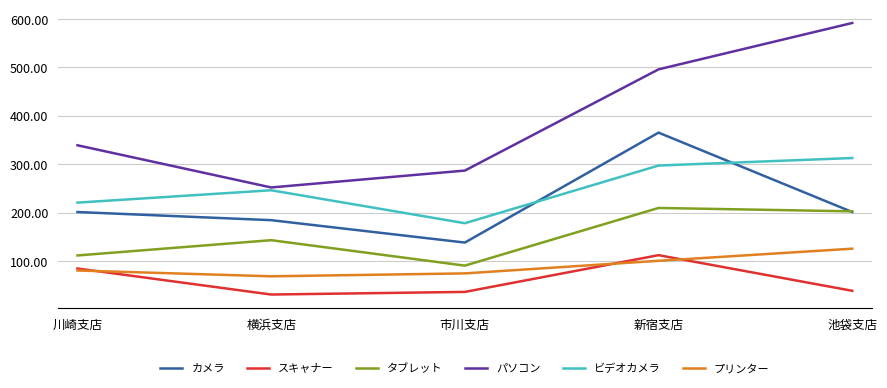

Where is the first local minimum for パソコン?

横浜支店